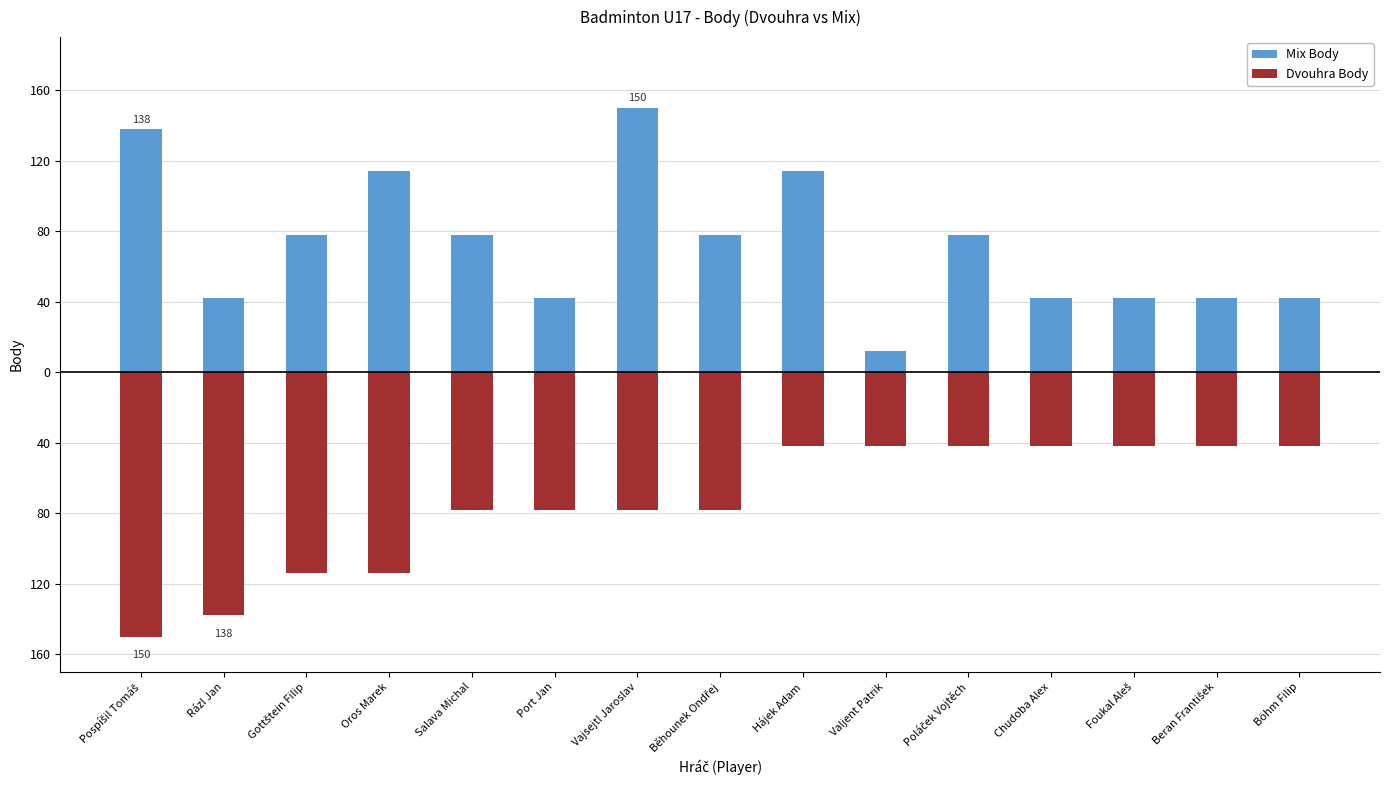

At which category does the chart reach its peak across all series?

Vajsejtl Jaroslav